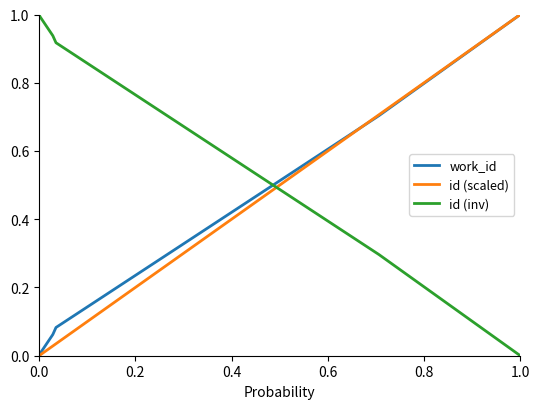

How many intersections are there between id (inv) and id (scaled)?

1